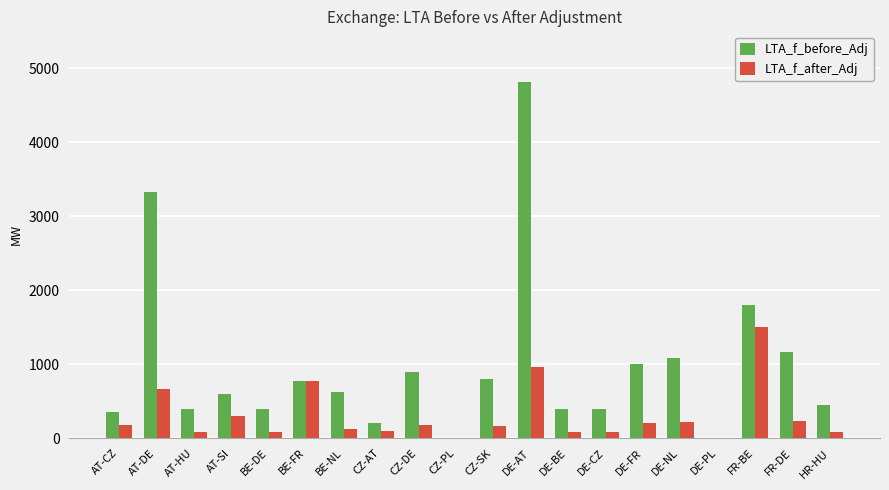

Where does the LTA_f_before_Adj series first go above 619?

AT-DE